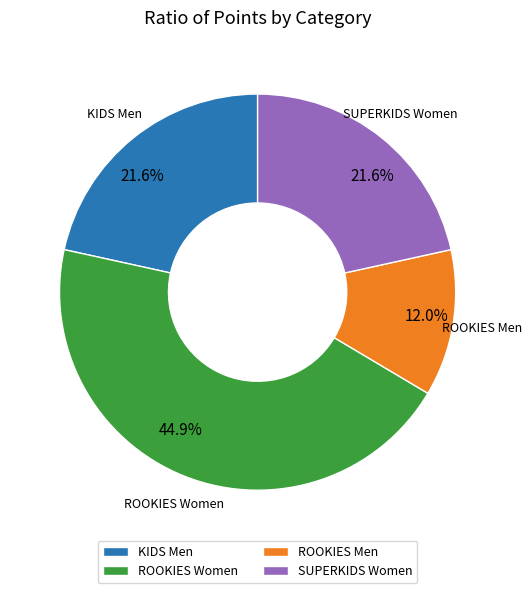

What is the smallest slice in the pie chart?

ROOKIES Men